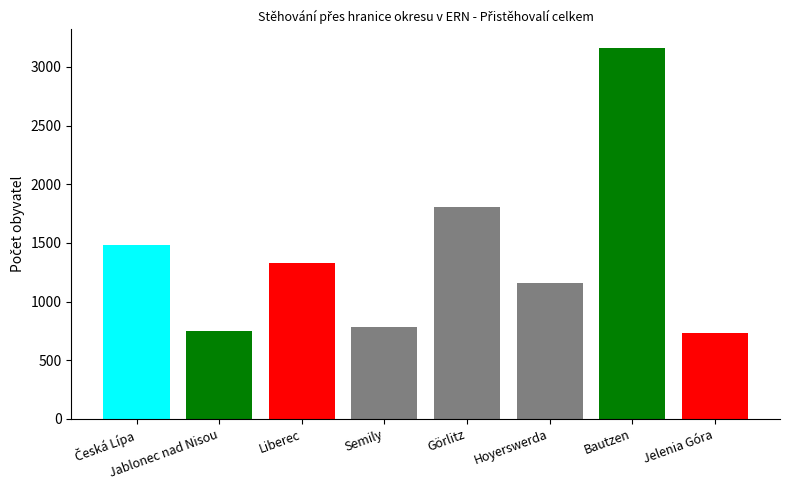

How many data points in Přistěhovalí celkem are above 1332?

3